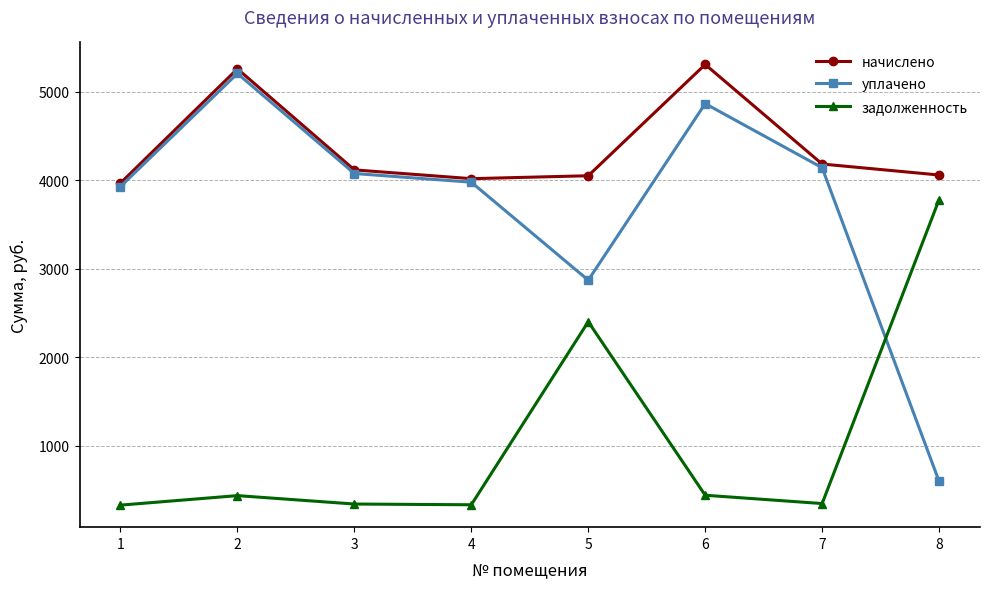

Between which two adjacent categories do задолженность and уплачено first intersect?

7 and 8